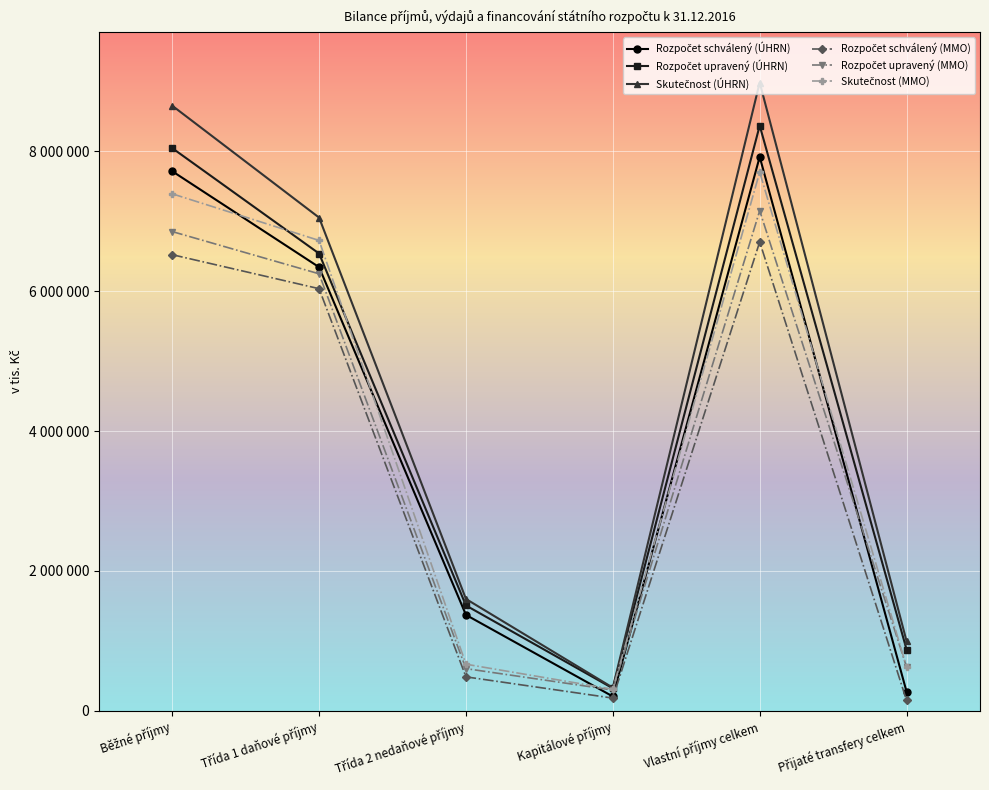

Reading left to right, transcribe all the data shown in this chart.

Rozpočet schválený (ÚHRN): Běžné příjmy=7716291	Třída 1 daňové příjmy=6344345	Třída 2 nedaňové příjmy=1371946	Kapitálové příjmy=205855	Vlastní příjmy celkem=7922146	Přijaté transfery celkem=273934
Rozpočet upravený (ÚHRN): Běžné příjmy=8046498	Třída 1 daňové příjmy=6539479	Třída 2 nedaňové příjmy=1507019	Kapitálové příjmy=322416	Vlastní příjmy celkem=8368914	Přijaté transfery celkem=877411
Skutečnost (ÚHRN): Běžné příjmy=8653303	Třída 1 daňové příjmy=7053173	Třída 2 nedaňové příjmy=1600130	Kapitálové příjmy=331312	Vlastní příjmy celkem=8984615	Přijaté transfery celkem=996802
Rozpočet schválený (MMO): Běžné příjmy=6522907	Třída 1 daňové příjmy=6036725	Třída 2 nedaňové příjmy=486182	Kapitálové příjmy=182510	Vlastní příjmy celkem=6705417	Přijaté transfery celkem=148631
Rozpočet upravený (MMO): Běžné příjmy=6853416	Třída 1 daňové příjmy=6249369	Třída 2 nedaňové příjmy=604047	Kapitálové příjmy=297952	Vlastní příjmy celkem=7151368	Přijaté transfery celkem=626689
Skutečnost (MMO): Běžné příjmy=7393452	Třída 1 daňové příjmy=6726341	Třída 2 nedaňové příjmy=667111	Kapitálové příjmy=309456	Vlastní příjmy celkem=7702908	Přijaté transfery celkem=627283